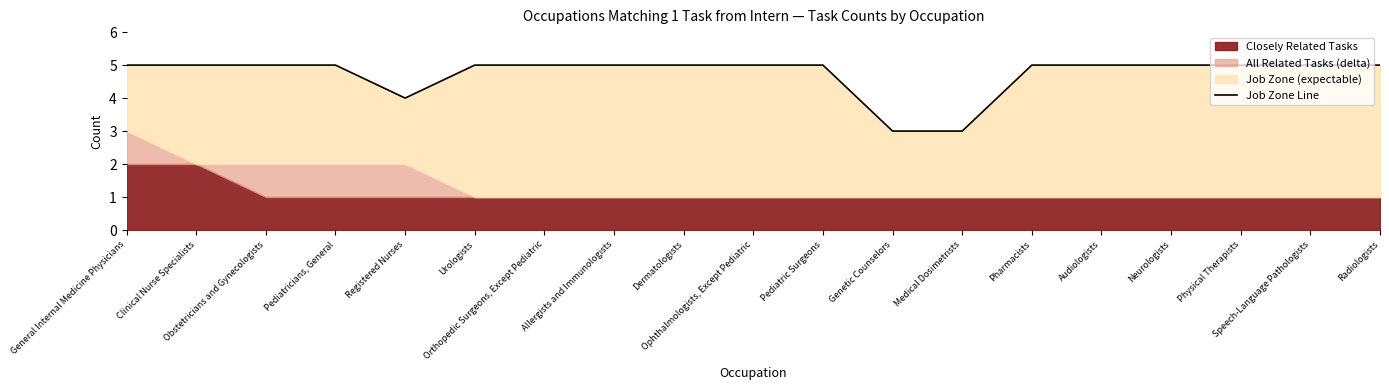

Reading right to left, extract all data points from this chart.

Radiologists=5	Speech-Language Pathologists=5	Physical Therapists=5	Neurologists=5	Audiologists=5	Pharmacists=5	Medical Dosimetrists=3	Genetic Counselors=3	Pediatric Surgeons=5	Ophthalmologists, Except Pediatric=5	Dermatologists=5	Allergists and Immunologists=5	Orthopedic Surgeons, Except Pediatric=5	Urologists=5	Registered Nurses=4	Pediatricians, General=5	Obstetricians and Gynecologists=5	Clinical Nurse Specialists=5	General Internal Medicine Physicians=5